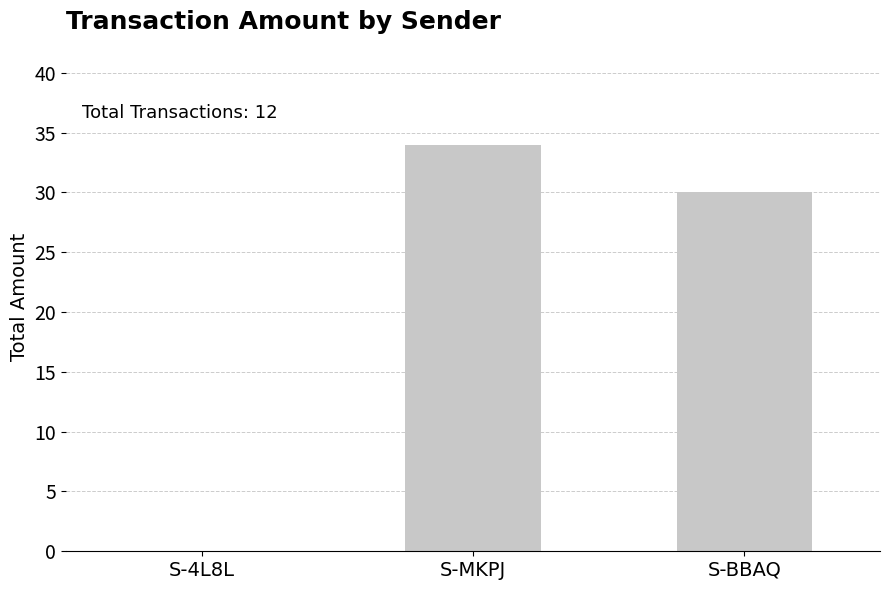

Reading left to right, extract all data points from this chart.

0	34	30